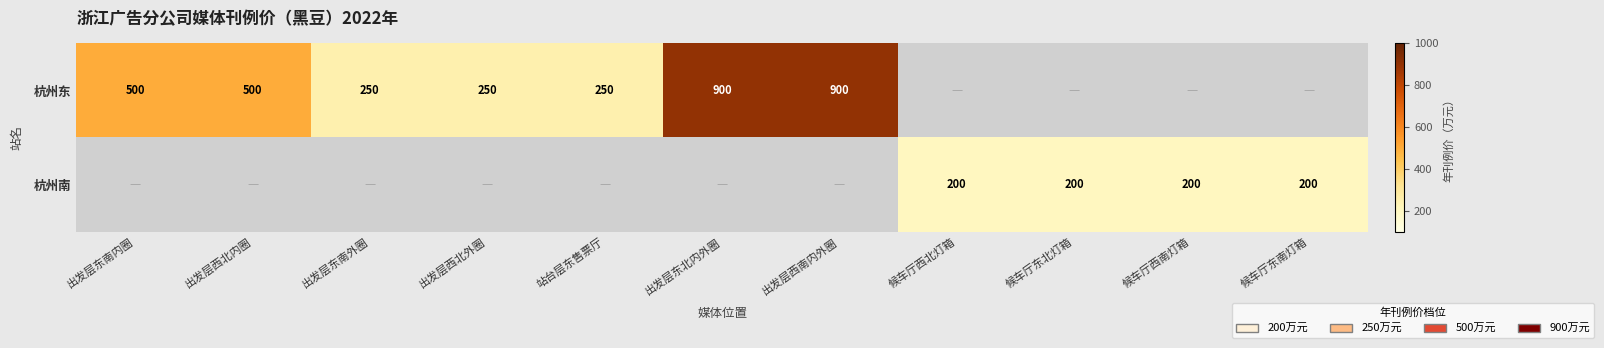

The value of 杭州东 at 出发层西北外圈 is 399.8. True or false?

False